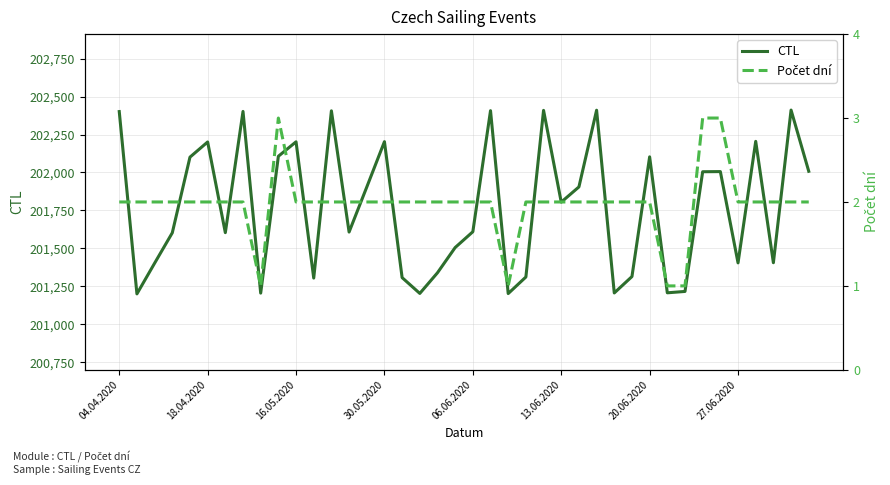

What is the highest value of the CTL series?

202411